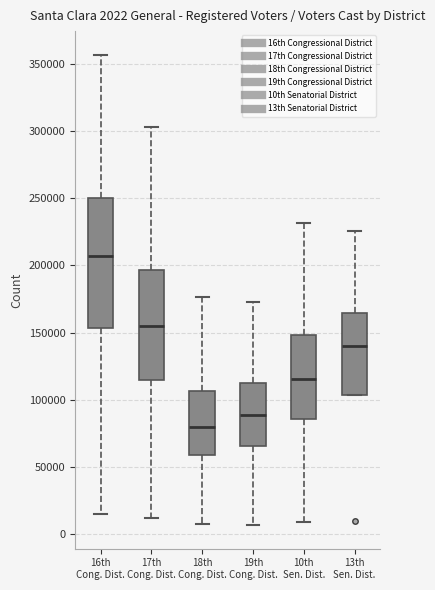

Comparing the boxes themselves (not the whiskers), which one is the tallest?

16th Cong. Dist.